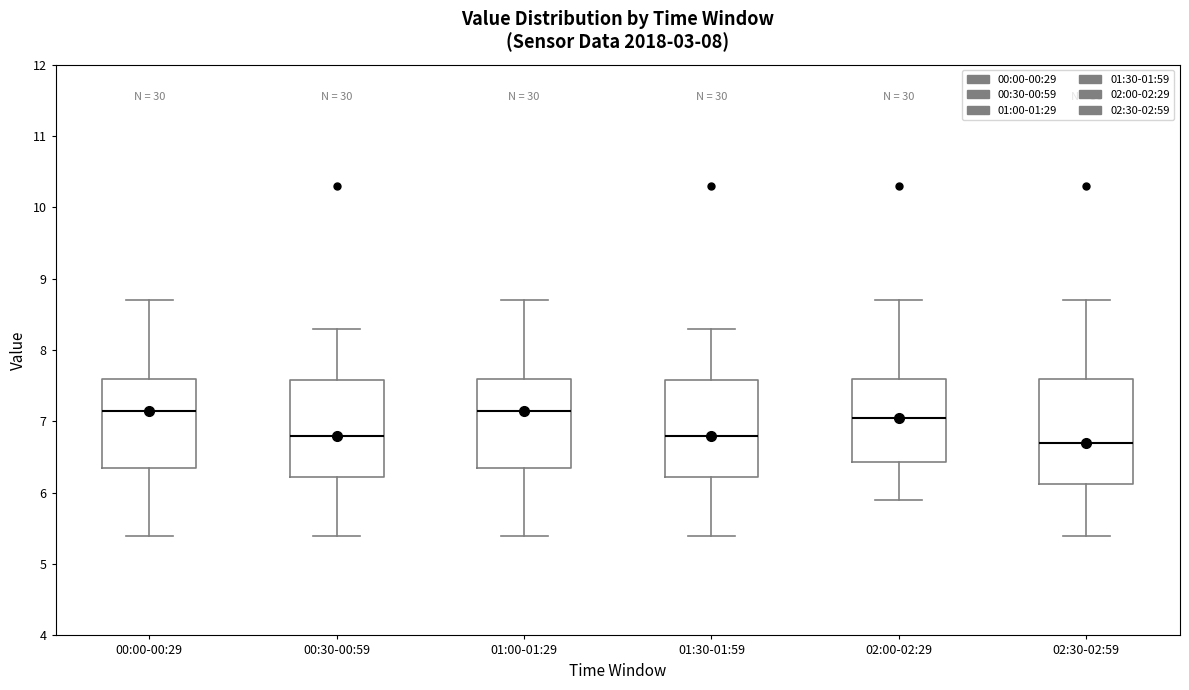

Reading left to right, transcribe this box plot: for each box, give where its median line is, the range the box spans, and where its two whiskers end, as read against the y-axis. The values are not printed on the chart, so give them approximately, as read against the axis.

00:00-00:29: median 7.2, box 6.4 to 7.6, whiskers 5.4 to 8.7
00:30-00:59: median 6.8, box 6.2 to 7.6, whiskers 5.4 to 8.3
01:00-01:29: median 7.2, box 6.4 to 7.6, whiskers 5.4 to 8.7
01:30-01:59: median 6.8, box 6.2 to 7.6, whiskers 5.4 to 8.3
02:00-02:29: median 7.1, box 6.4 to 7.6, whiskers 5.9 to 8.7
02:30-02:59: median 6.7, box 6.1 to 7.6, whiskers 5.4 to 8.7